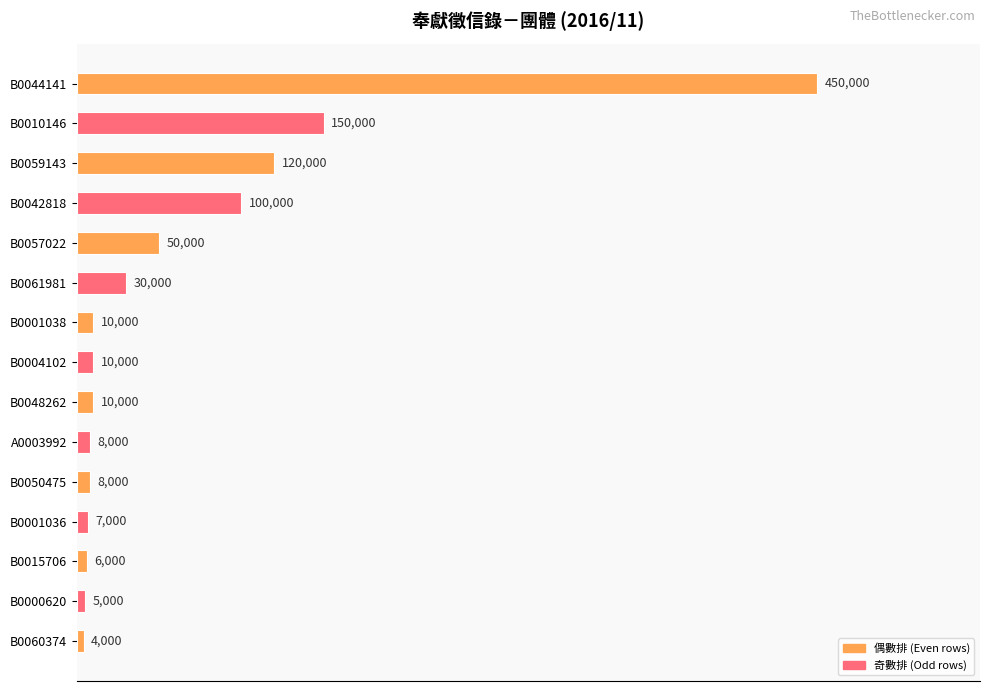

What is the sum of the values at B0059143 and B0057022?

170000